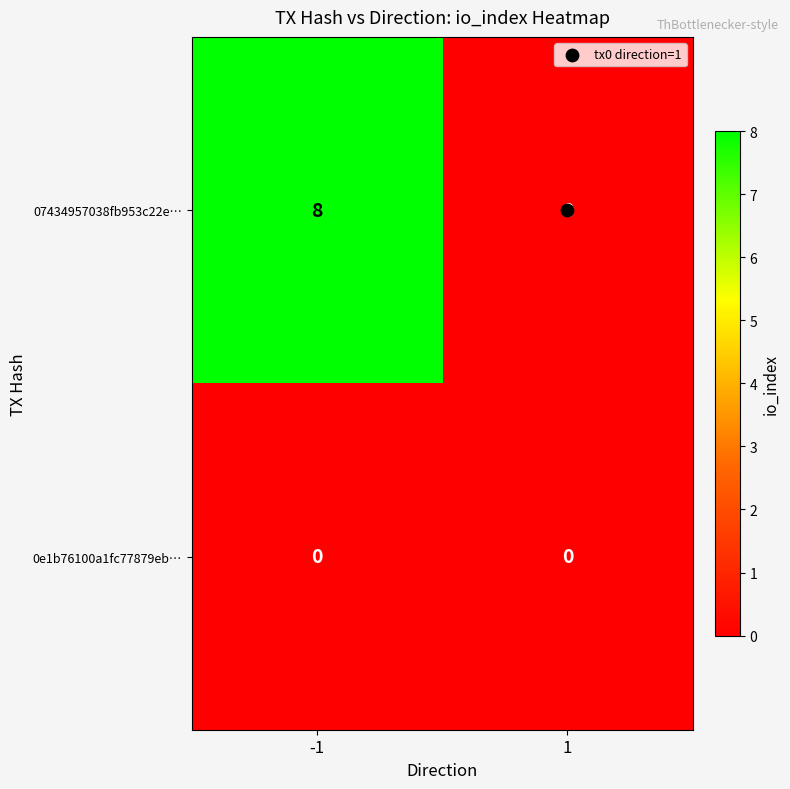

Between -1 and 1, which series saw the biggest shift?

07434957038fb953c22e…